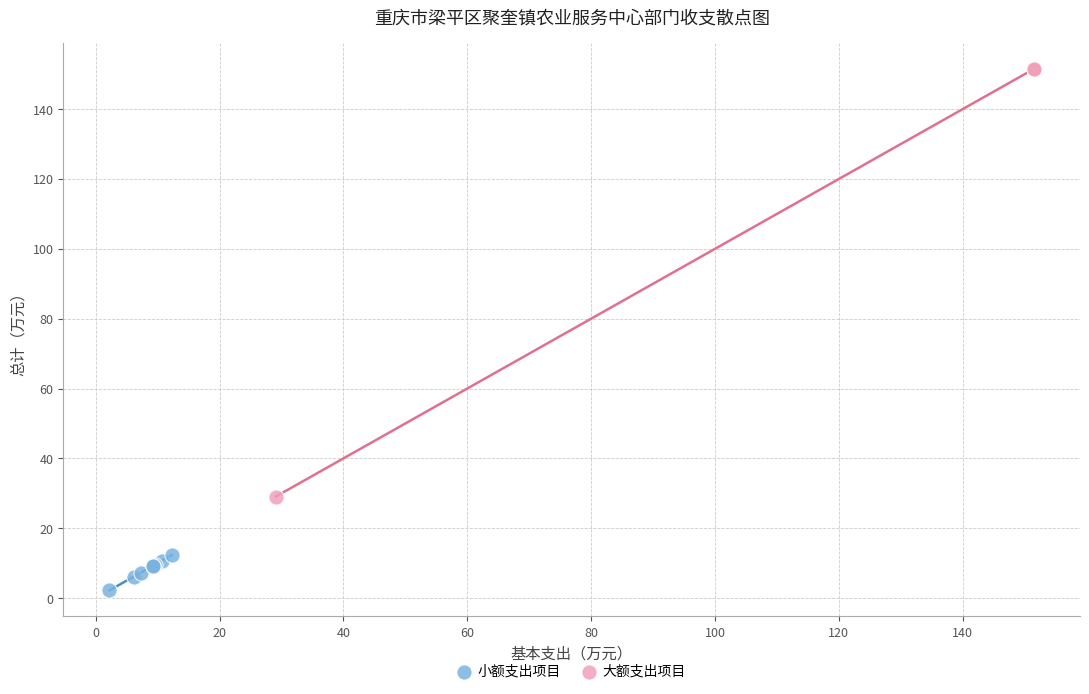

Which series contains the lowest Y value?

小额支出项目